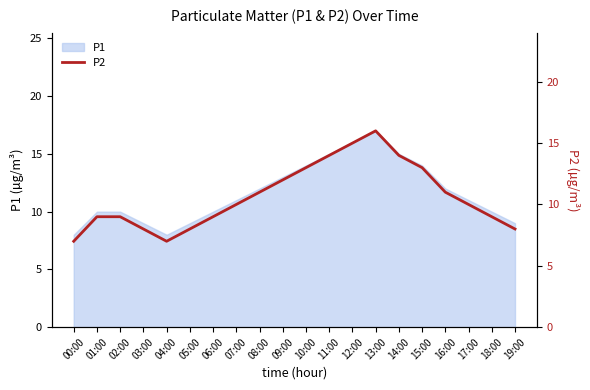

What is the sum of the values at 05:00 and 19:00?

16